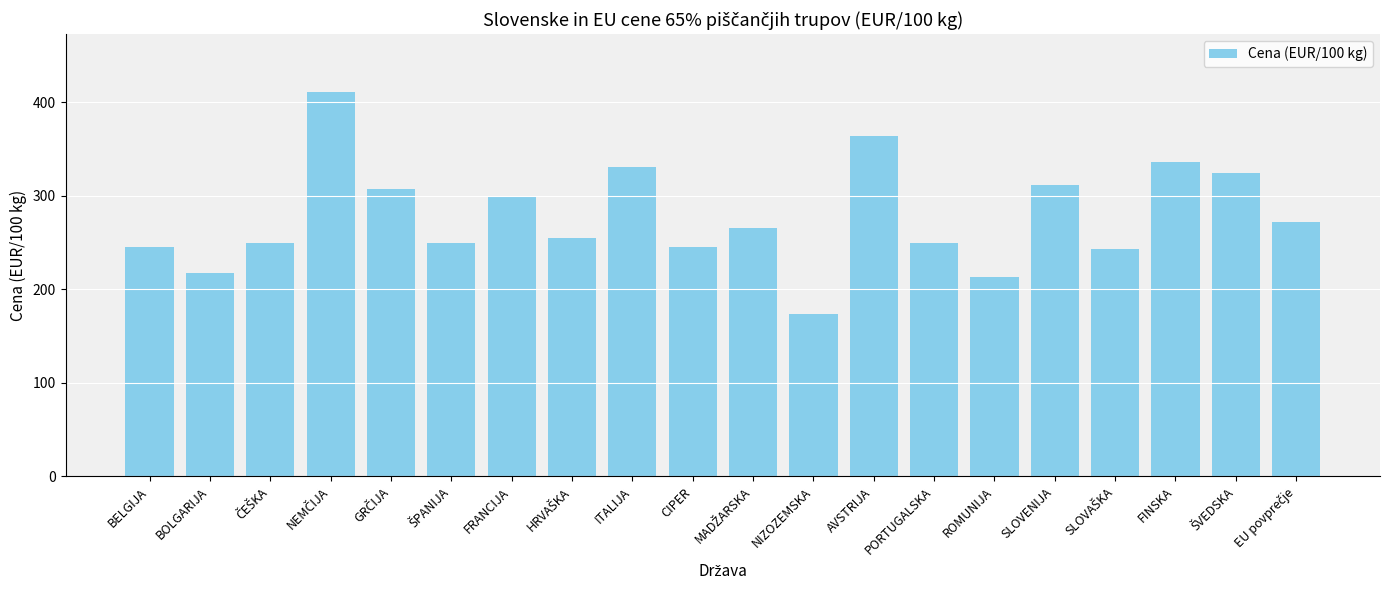

What is the greatest value displayed?

411.0